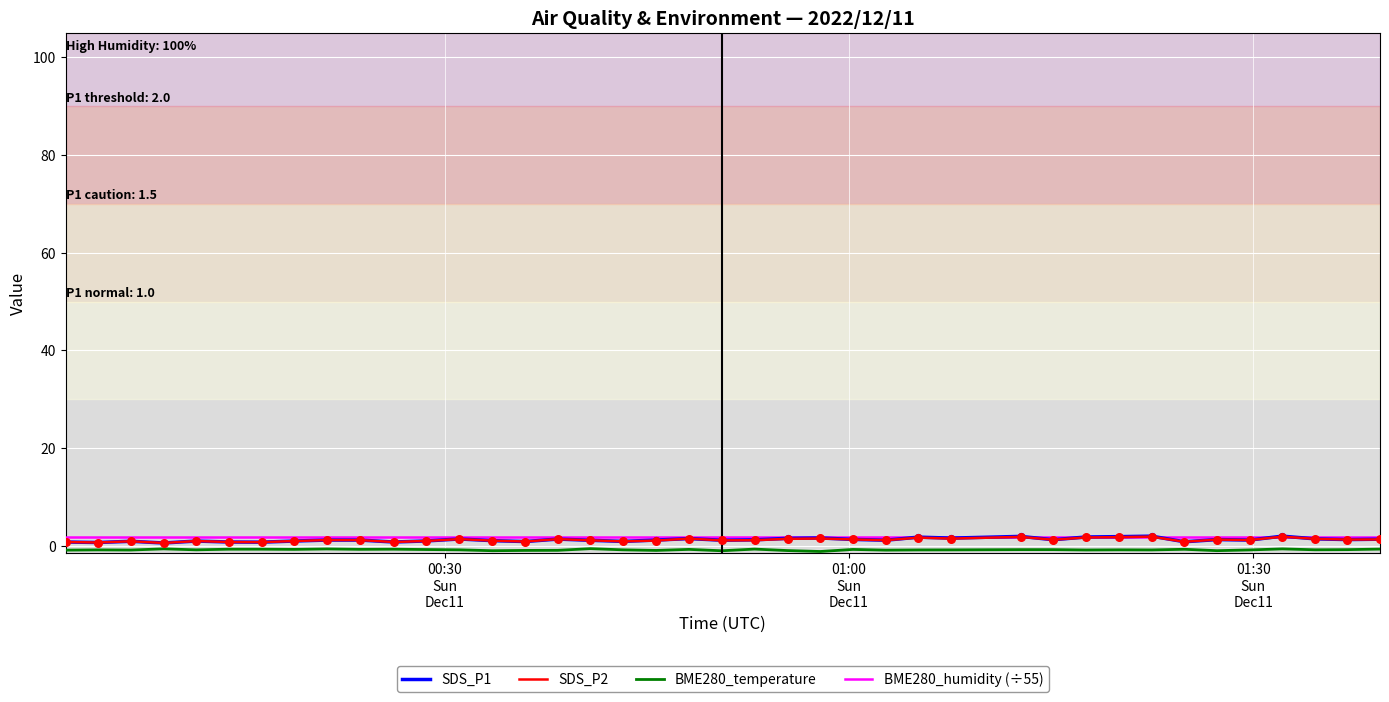

Which series has the largest range (max minus min)?

SDS_P1